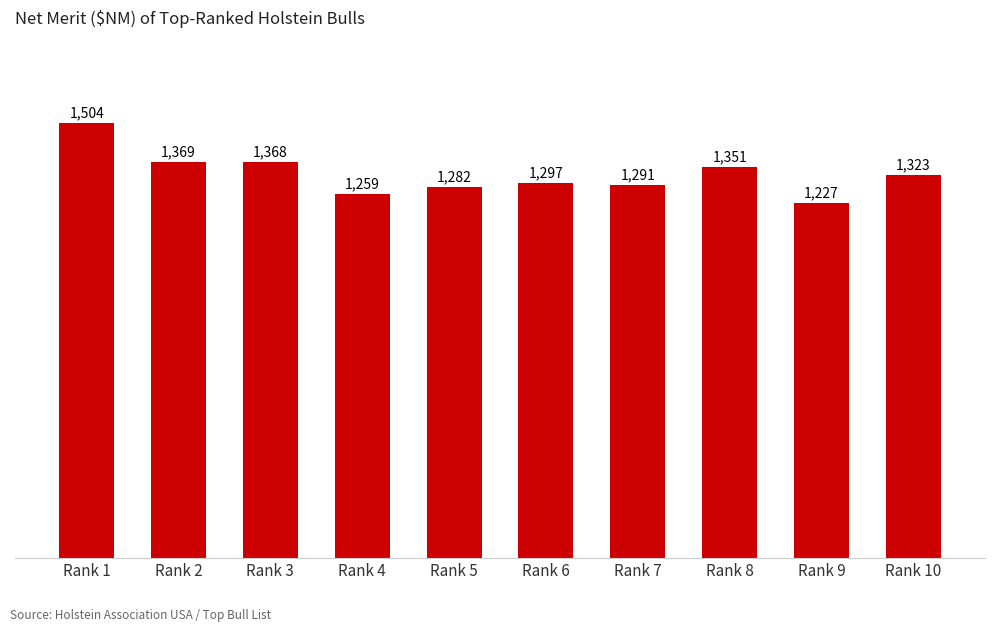

Is it true that the value at Rank 8 is 1351?

True